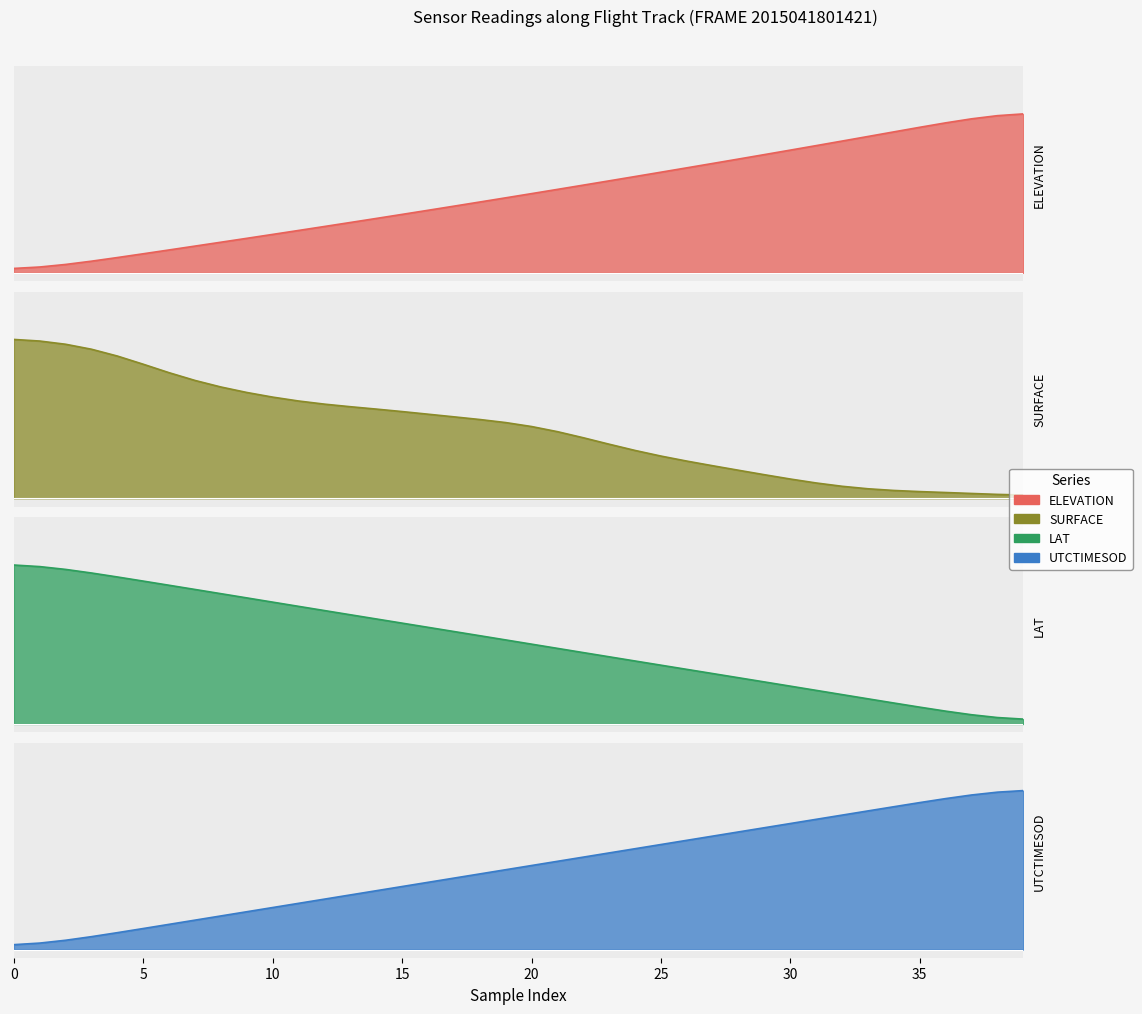

Is it true that UTCTIMESOD equals 1.2 at 7?

False